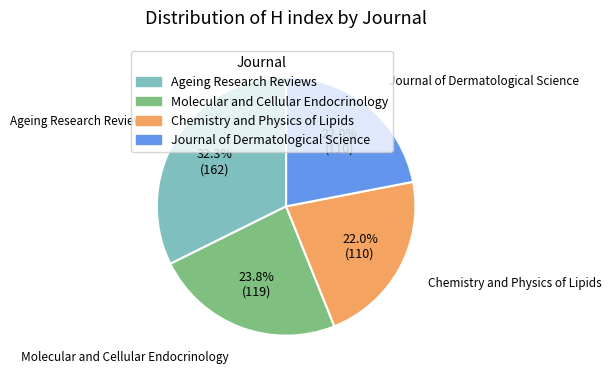

The Molecular and Cellular Endocrinology slice represents 24% of the pie. True or false?

True